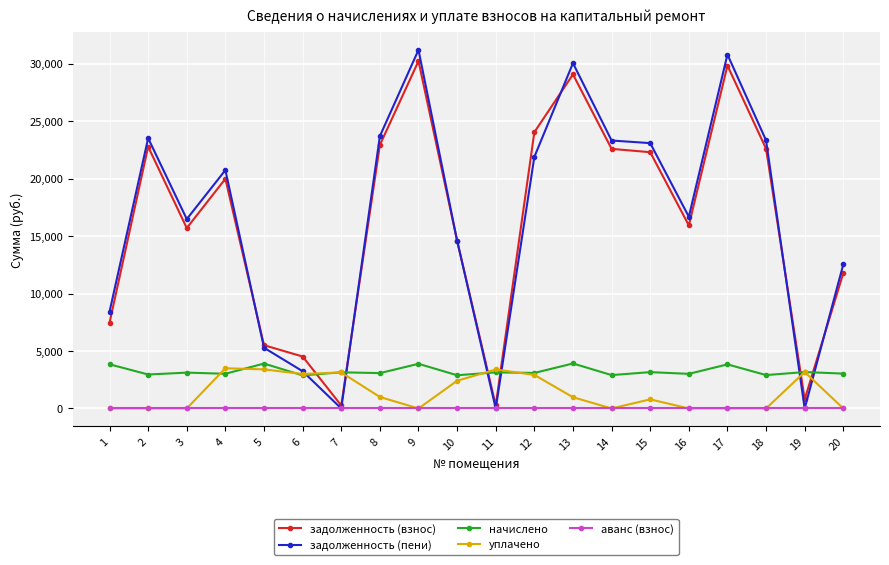

Is the value of задолженность (пени) at 7 greater than the value of начислено at 15?

No